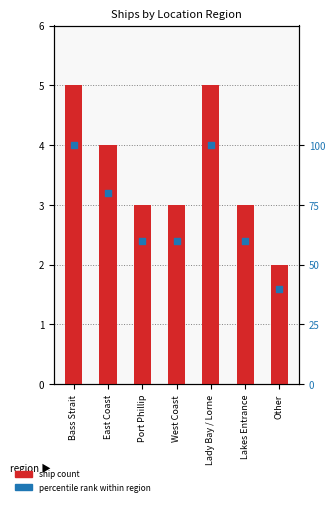

At which category is the sum across all series the highest?

Bass Strait